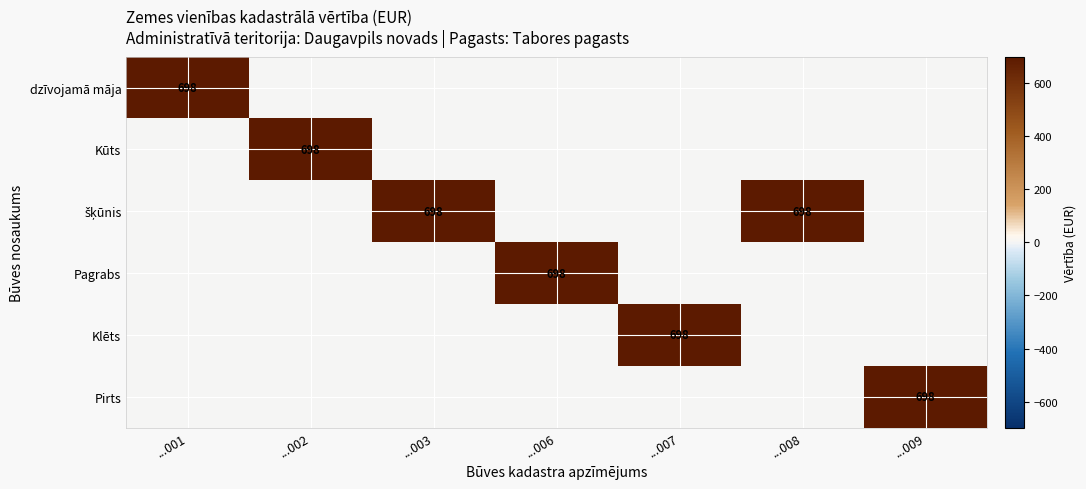

The value of dzīvojamā māja at ...001 is 698. True or false?

True